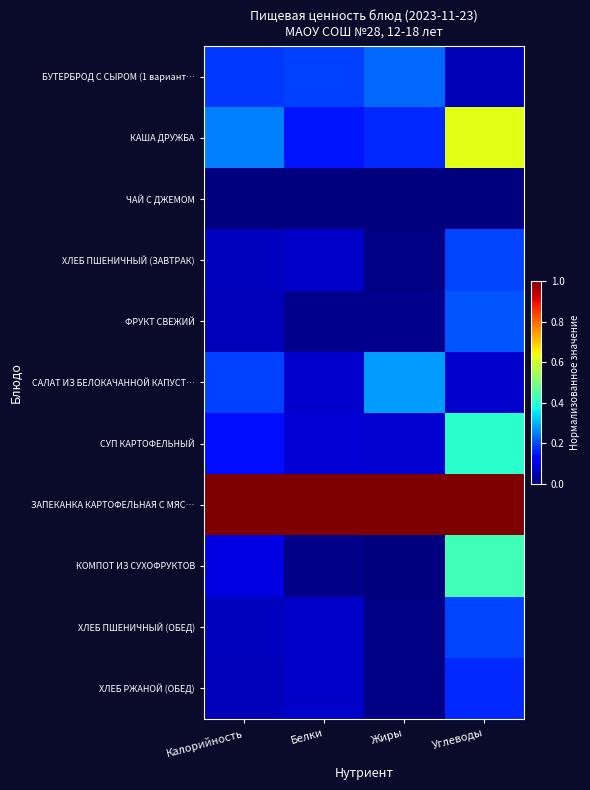

What is the maximum value shown in the chart?

1.0